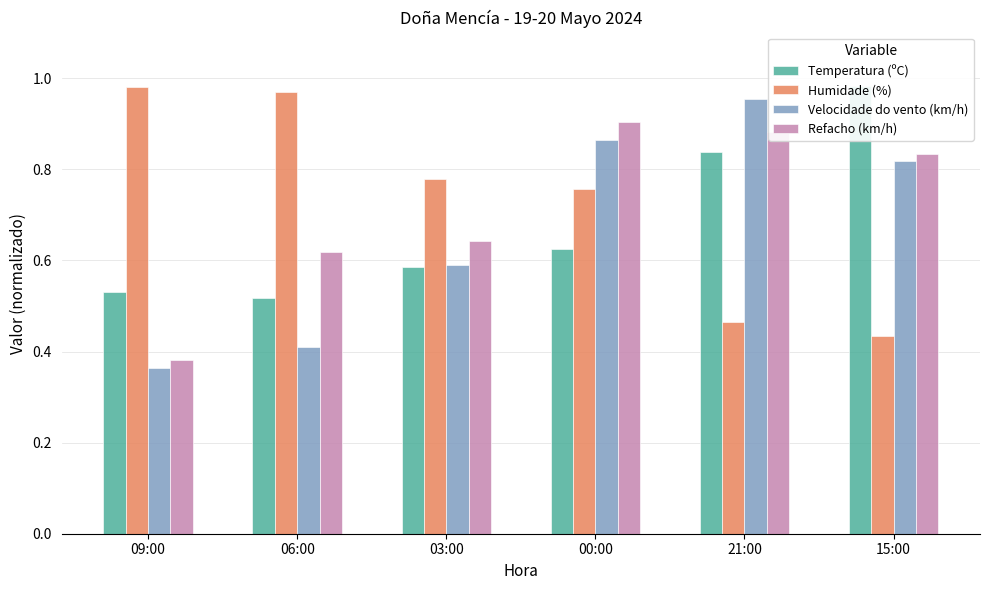

What is the difference between the Humidade (%) values at 03:00 and 21:00?

0.3